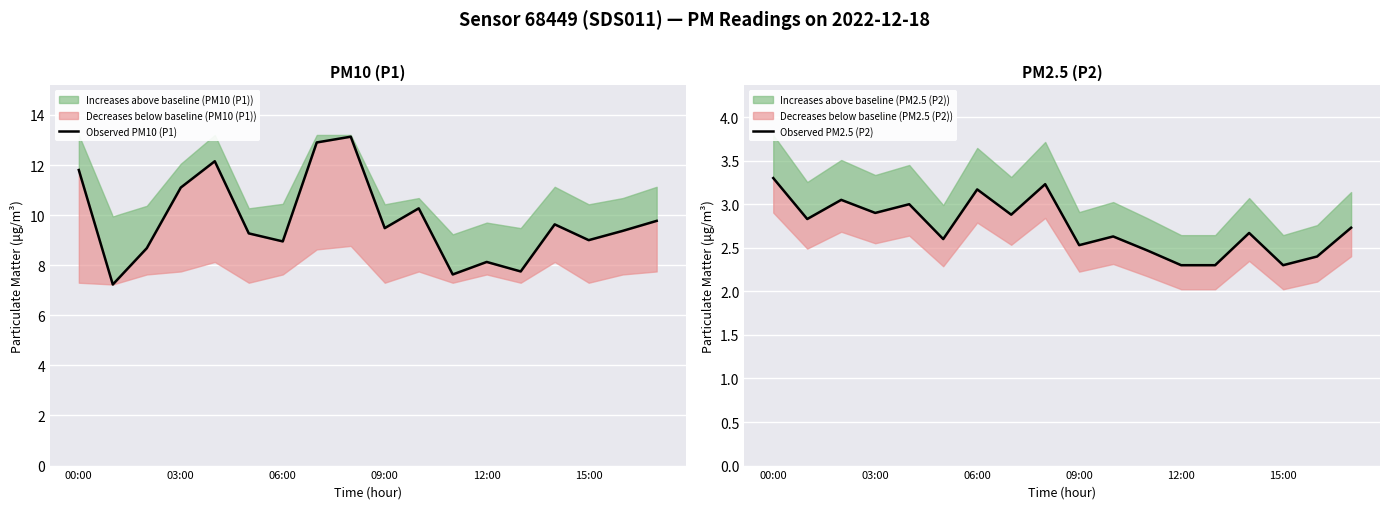

How many interior local peaks does the Observed PM10 (P1) series have?

5